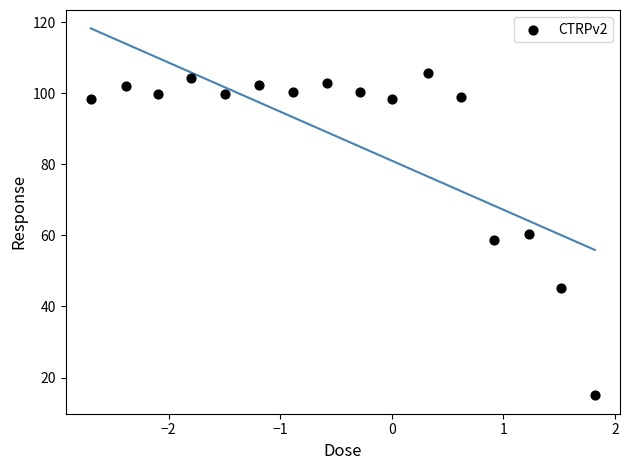

What is the range of X values (max minus min)?

4.5